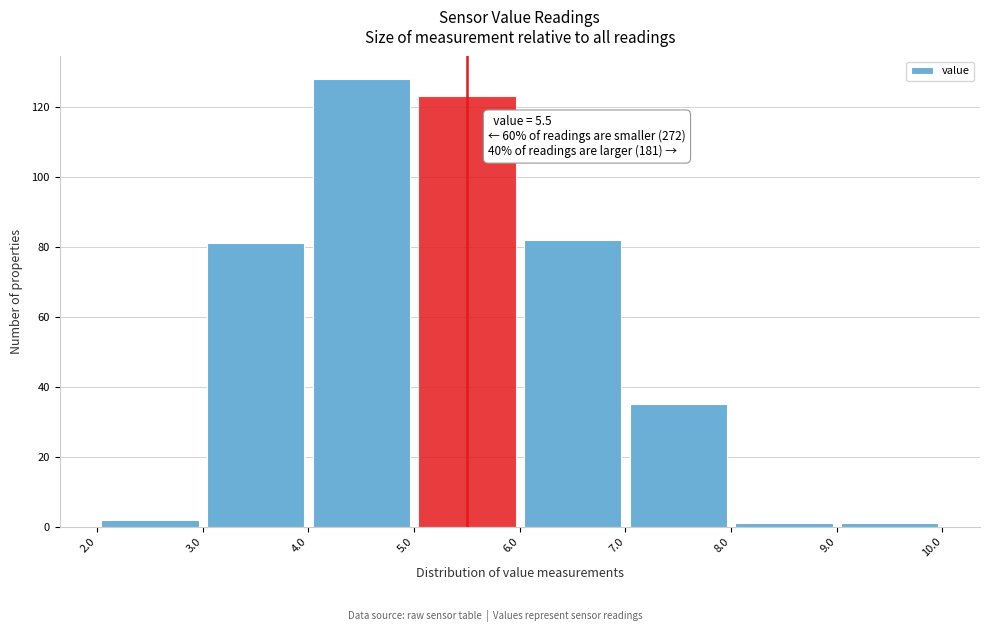

Over which range of the x-axis is the bar tallest?

4.0 to 5.0